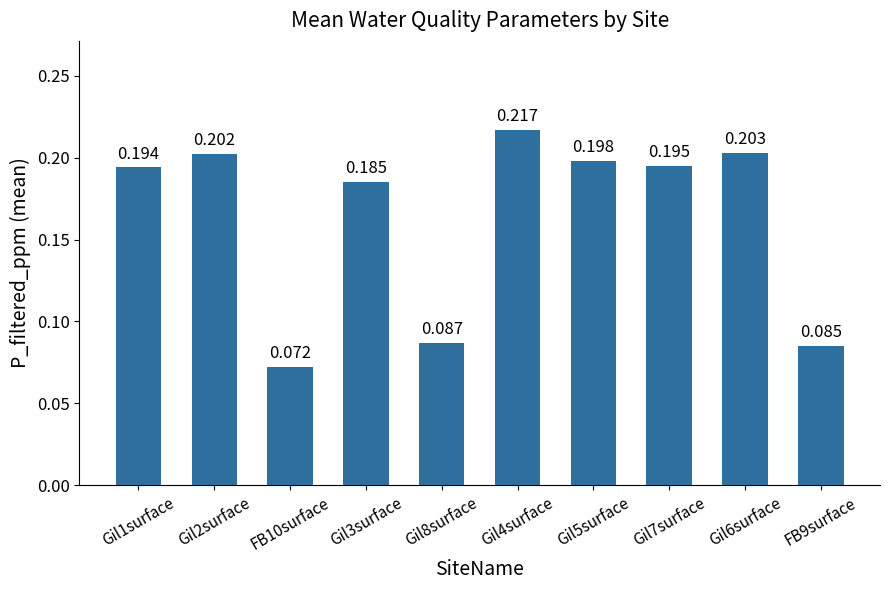

Count the values in the range 0 to 1.

10